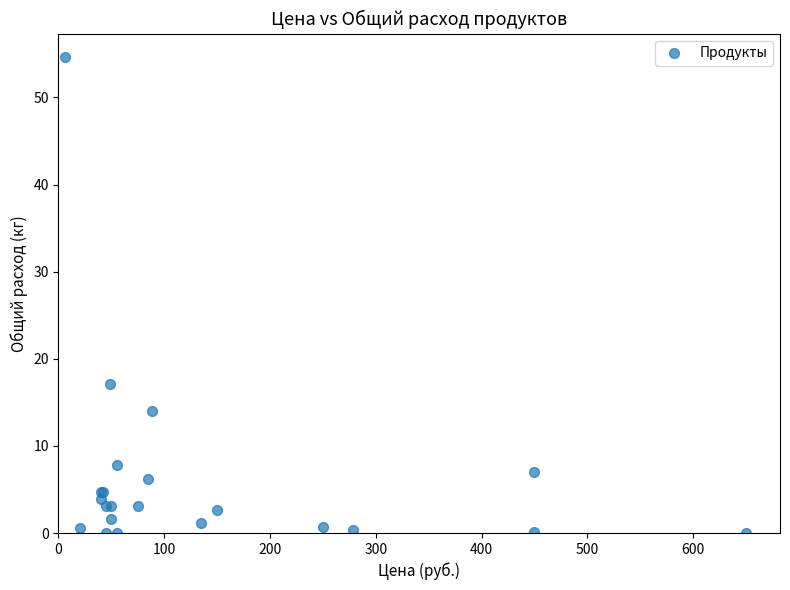

What Y value in the scatter plot is closest to 27?

17.2